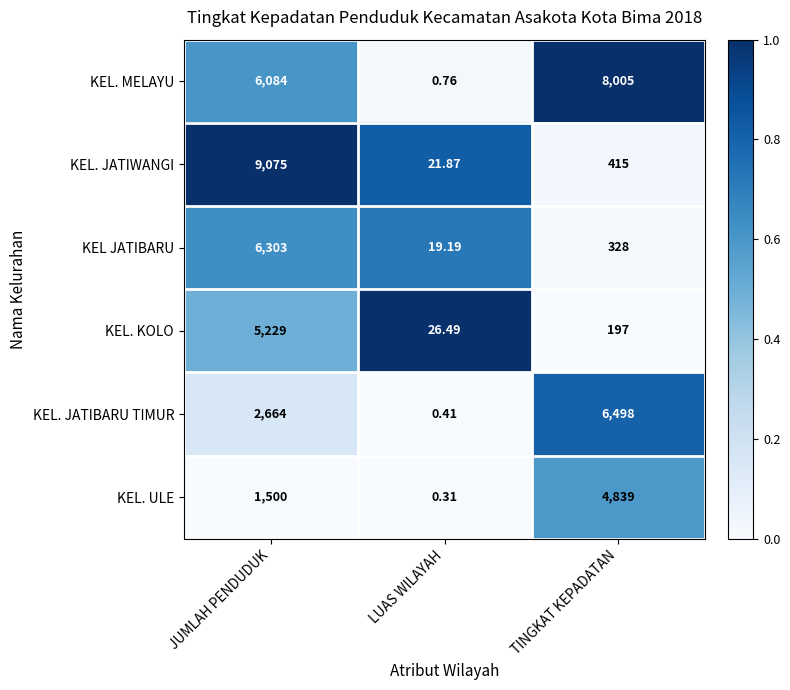

Which series changed the most between JUMLAH PENDUDUK and TINGKAT KEPADATAN?

KEL. JATIWANGI